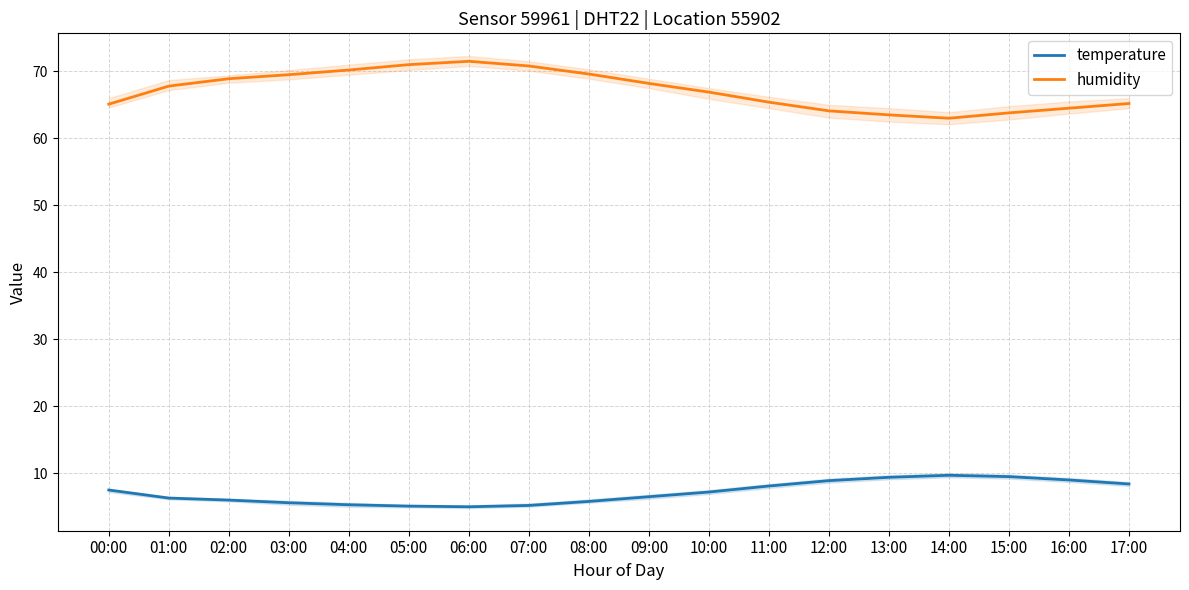

What is the lowest value of the humidity series?

63.0